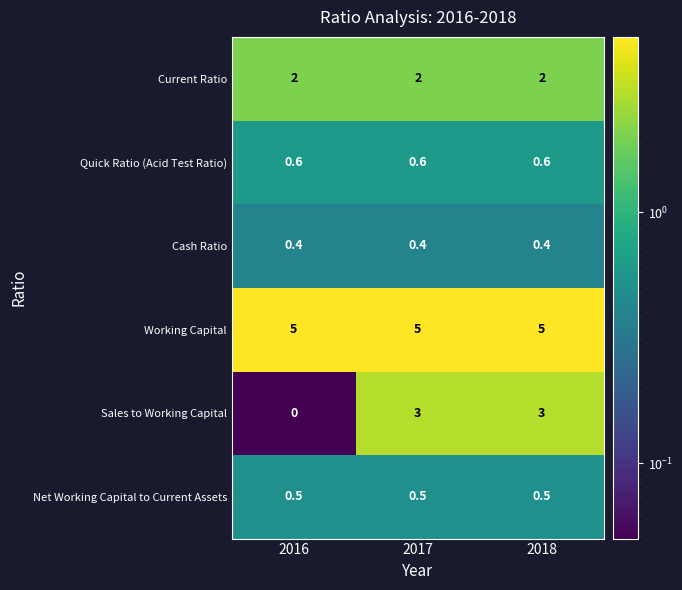

Reading left to right, what are all the values shown in this chart?

Current Ratio: 2.0	2.0	2.0
Quick Ratio (Acid Test Ratio): 0.6	0.6	0.6
Cash Ratio: 0.4	0.4	0.4
Working Capital: 5.0	5.0	5.0
Sales to Working Capital: 0.0	3.0	3.0
Net Working Capital to Current Assets: 0.5	0.5	0.5